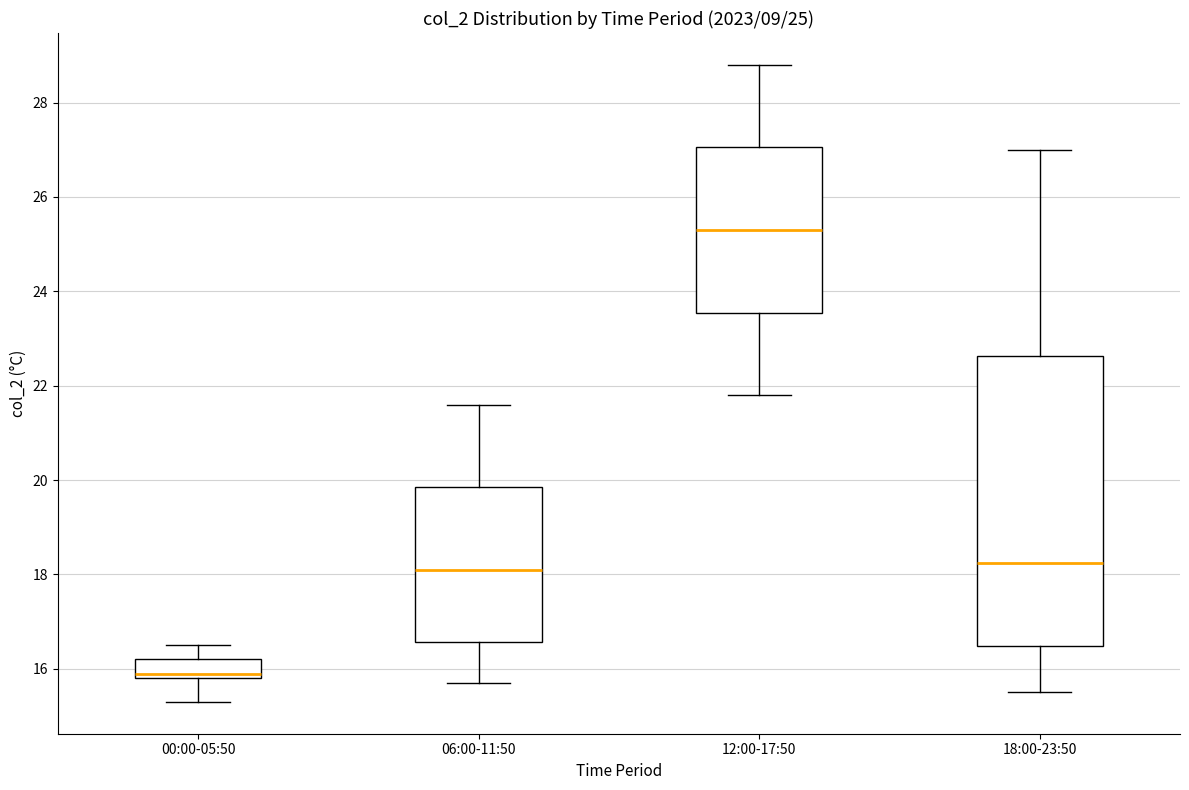

Comparing the boxes themselves (not the whiskers), which one is the tallest?

18:00-23:50